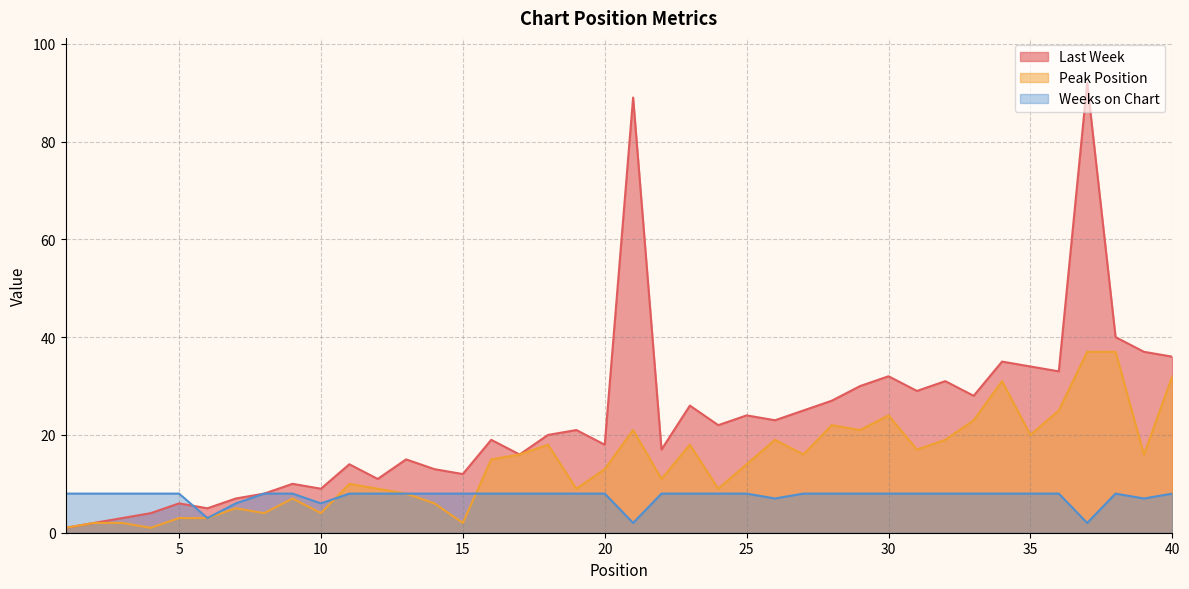

At how many categories does at least one series exceed 65?

2